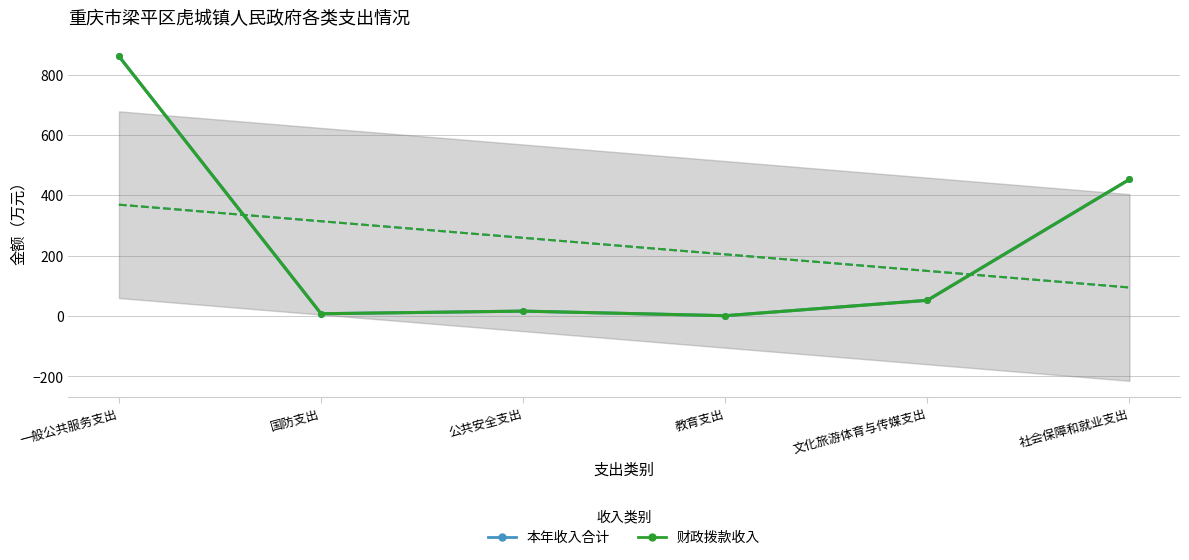

What position from the right is 教育支出?

3